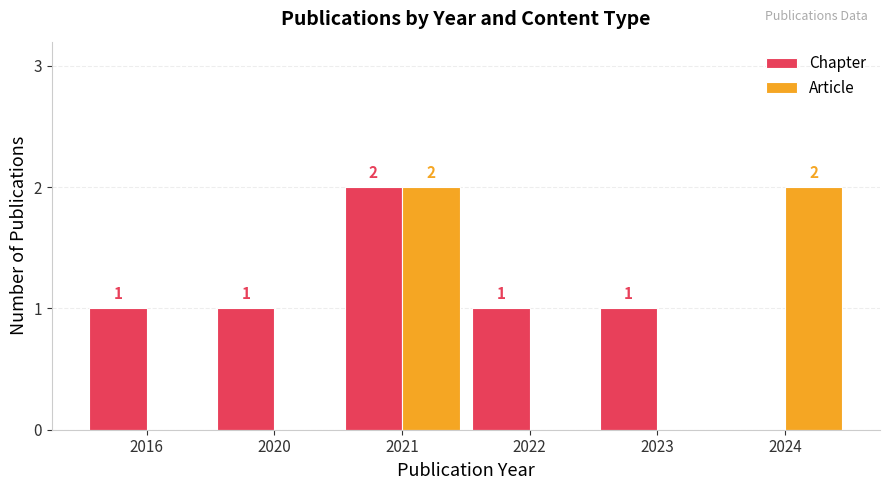

Read the Article value at 2024.

2